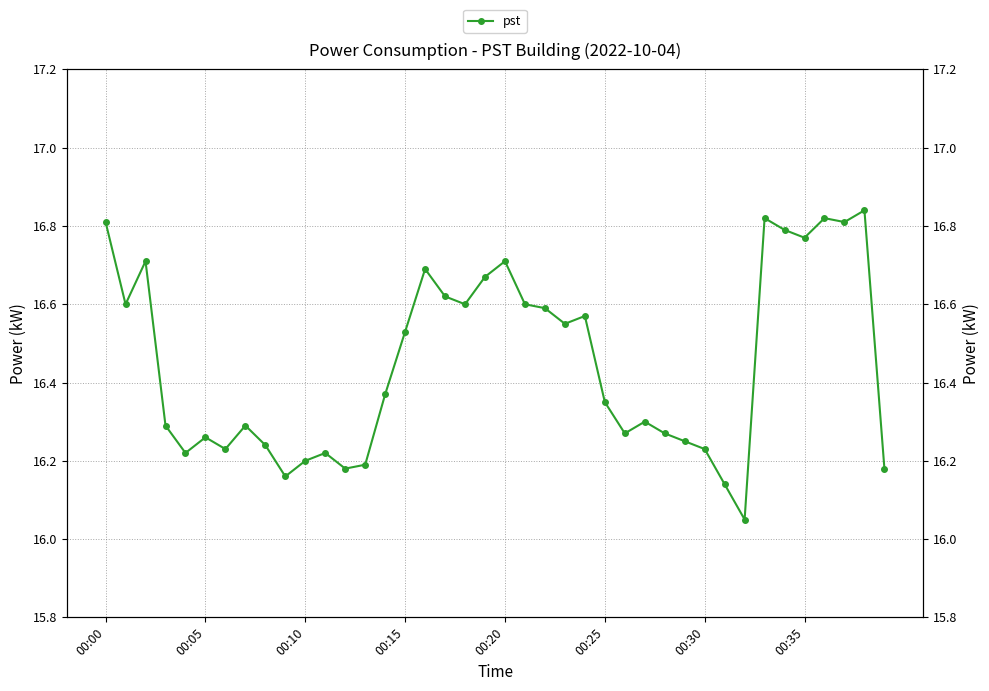

How many series are shown in this chart?

1